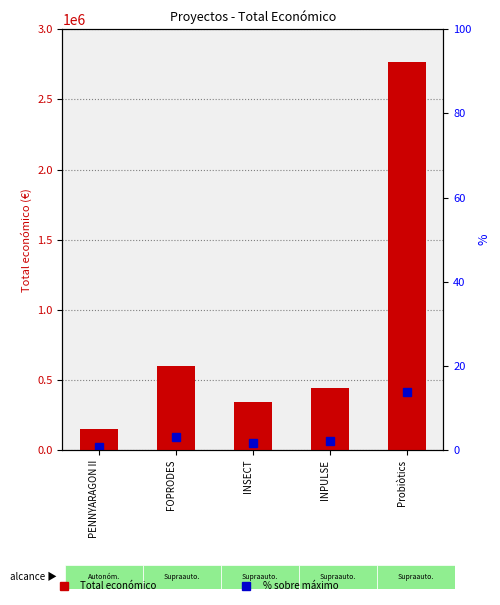

Which label corresponds to the smallest value in the chart?

PENNYARAGON II